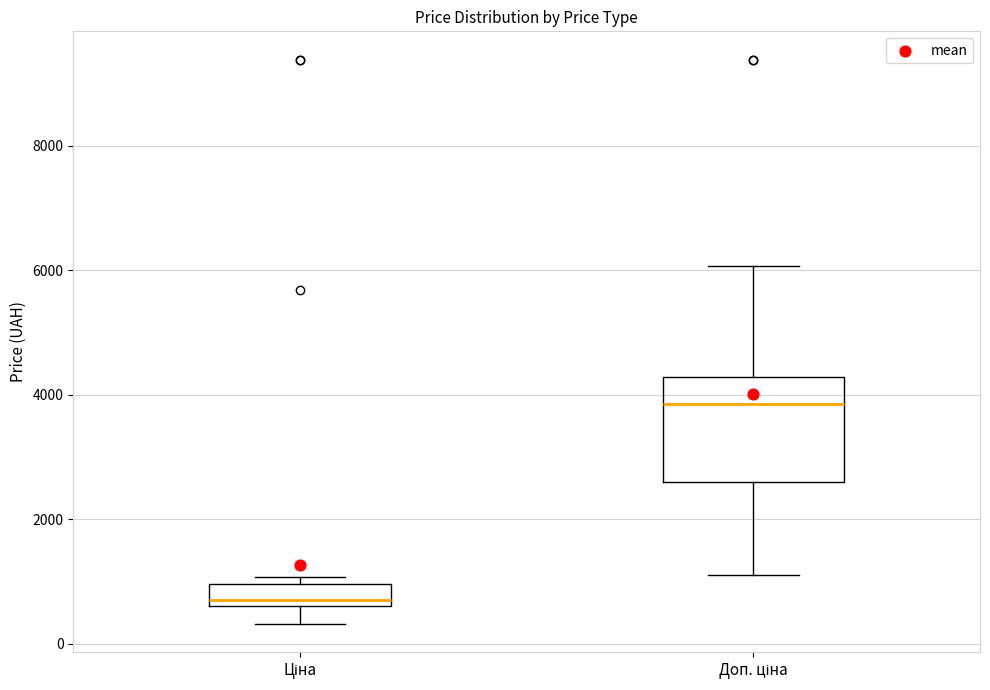

Reading left to right, transcribe this box plot: for each box, give where its median line is, the range the box spans, and where its two whiskers end, as read against the y-axis. The values are not printed on the chart, so give them approximately, as read against the axis.

Ціна: median 600 (just above the box's lower edge), box 600 to 1000, whiskers 400 to 1000 (just above the box's upper edge)
Доп. ціна: median 3800, box 2600 to 4200, whiskers 1200 to 6000